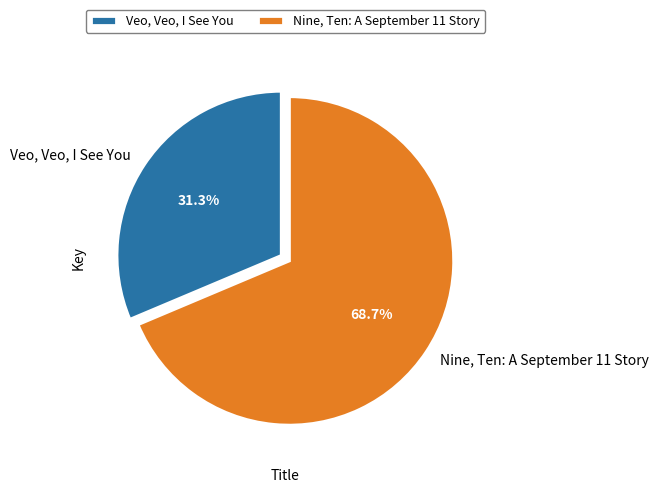

What percentage is the Veo, Veo, I See You slice, to the nearest percent?

31%